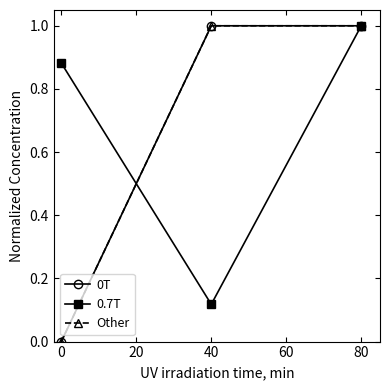

Does the chart have visible grid lines?

No